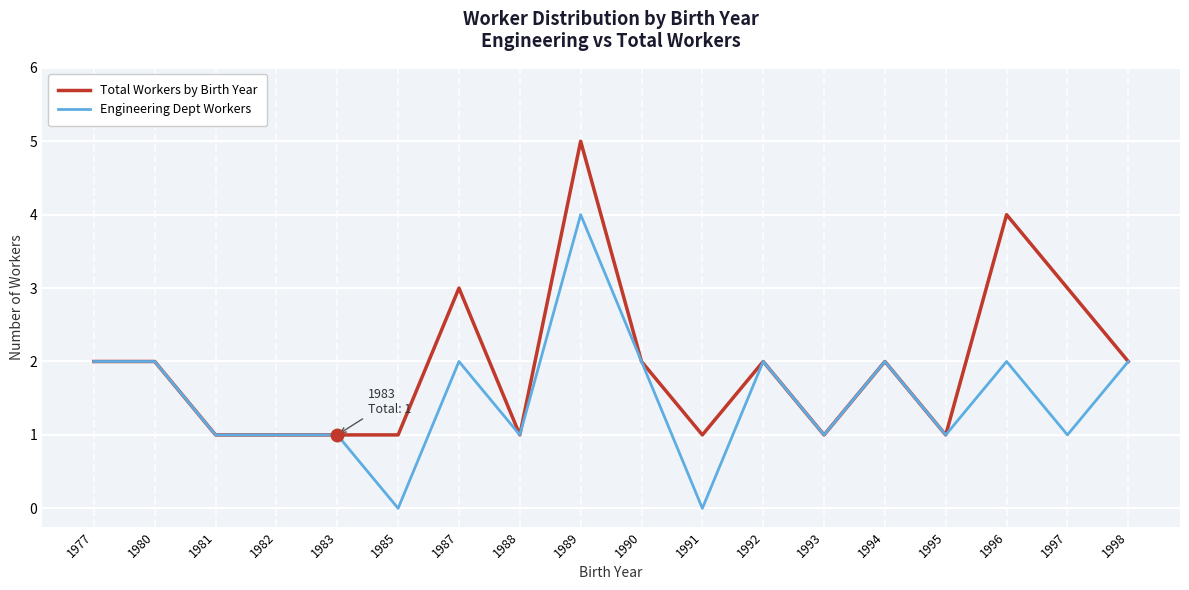

How many Engineering Dept Workers values are between 1 and 2?

15